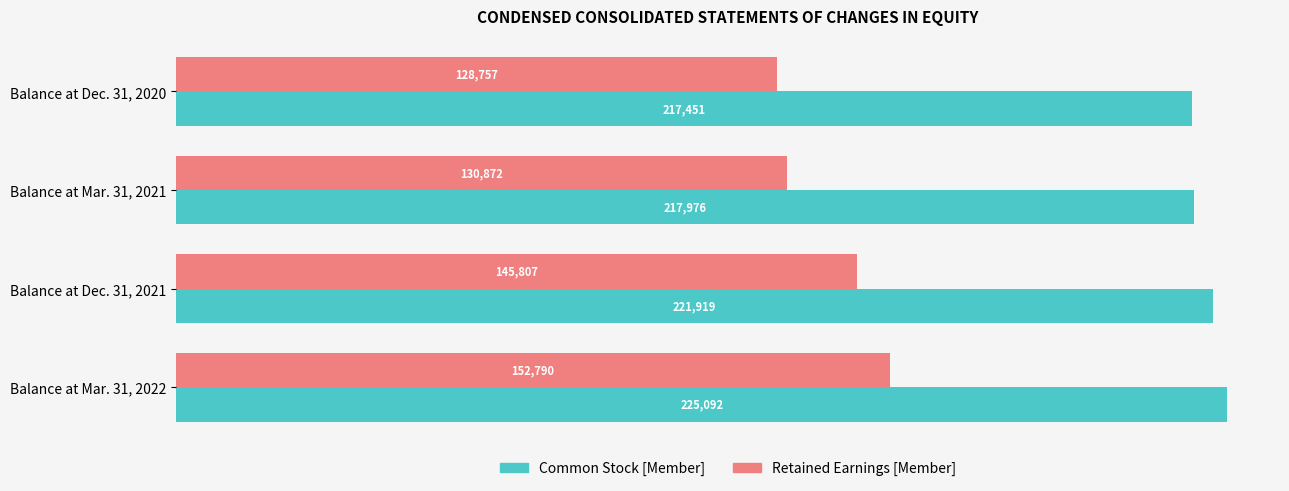

At how many categories does at least one series exceed 177766?

4